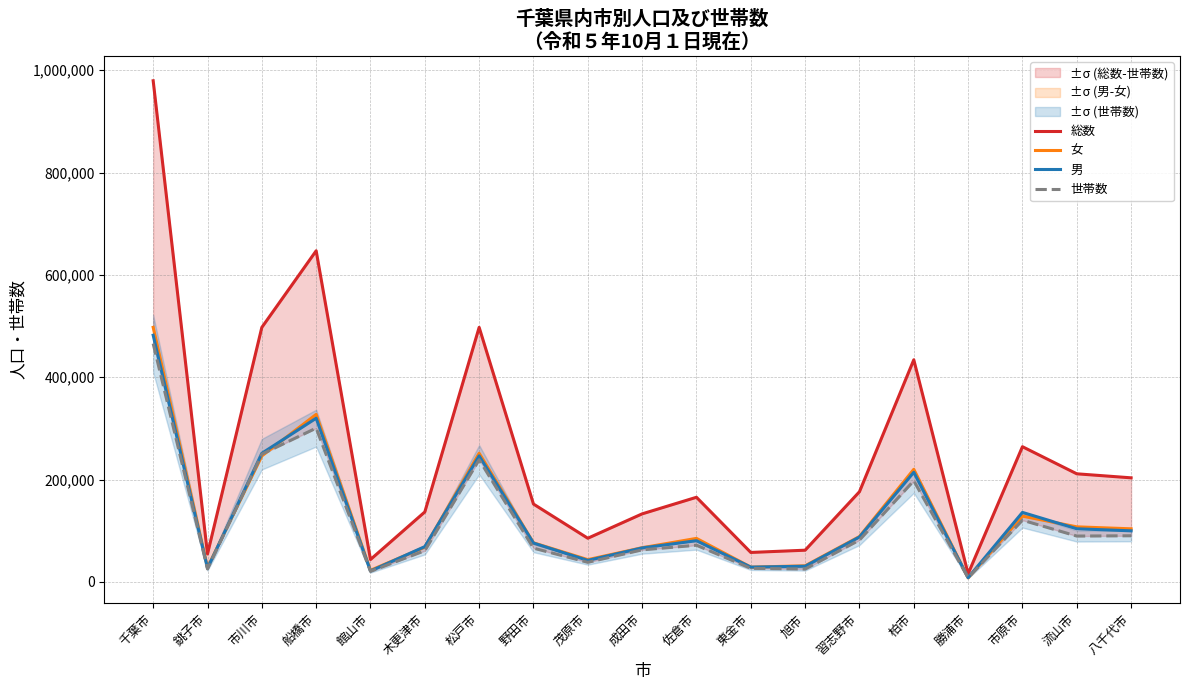

Is it true that 総数 equals 43586 at 館山市?

True